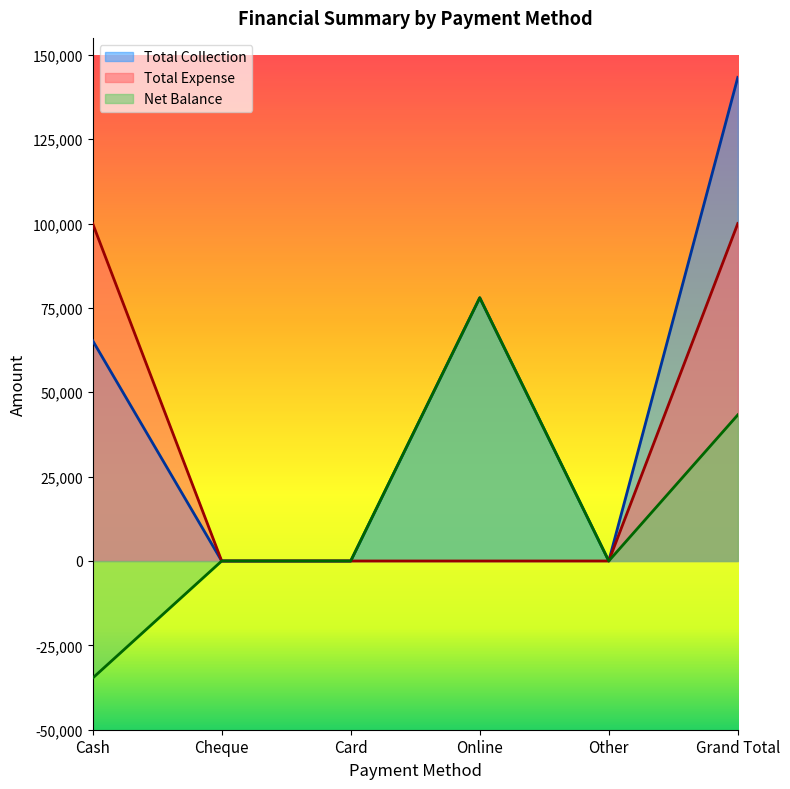

At which category does Net Balance reach its first local peak?

Online